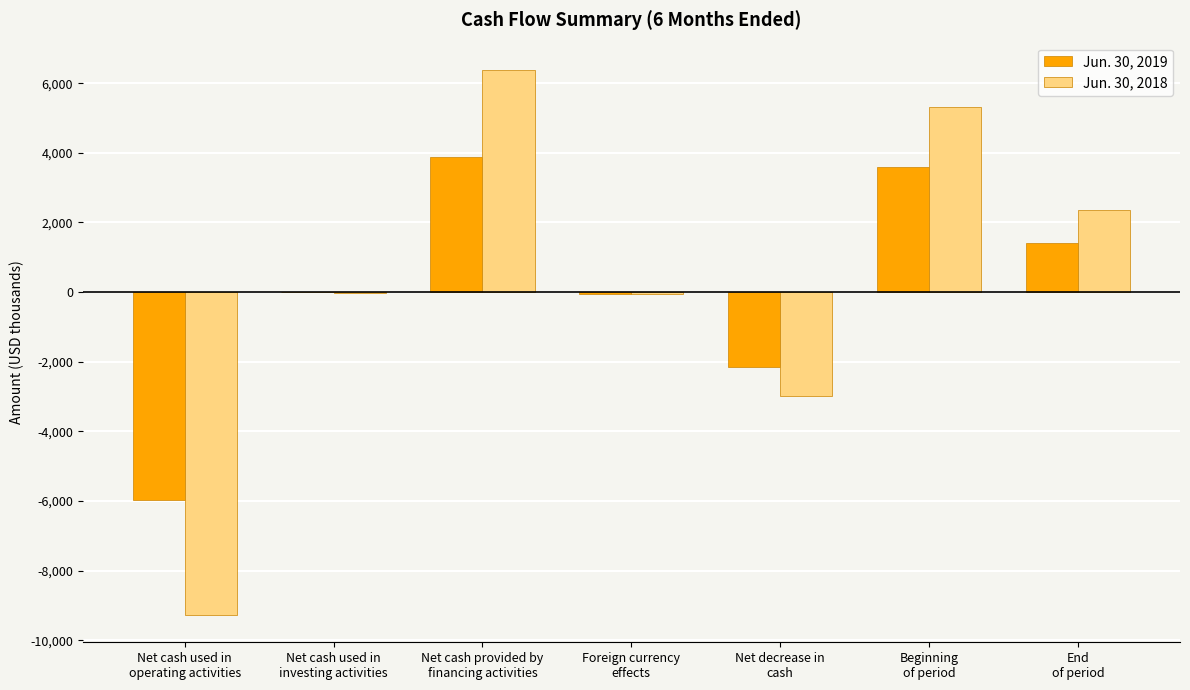

Which series has the largest total across all categories?

Jun. 30, 2018